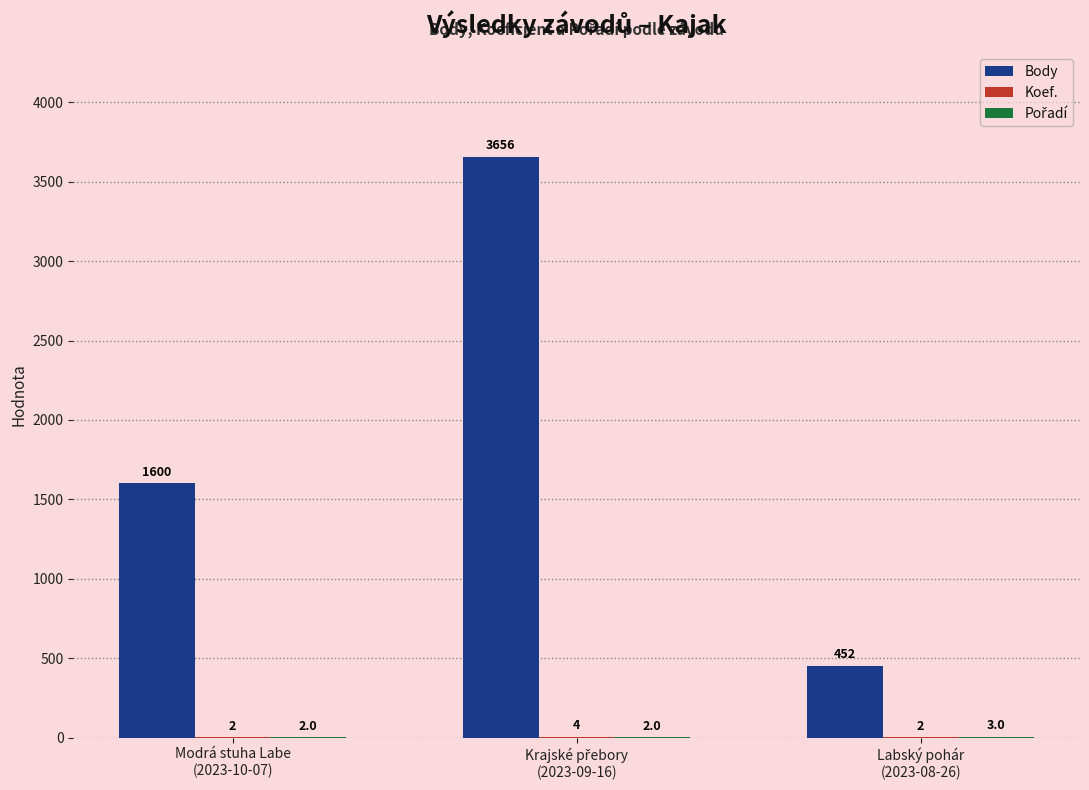

True or false: Body has a value of 452 at Labský pohár
(2023-08-26).

True